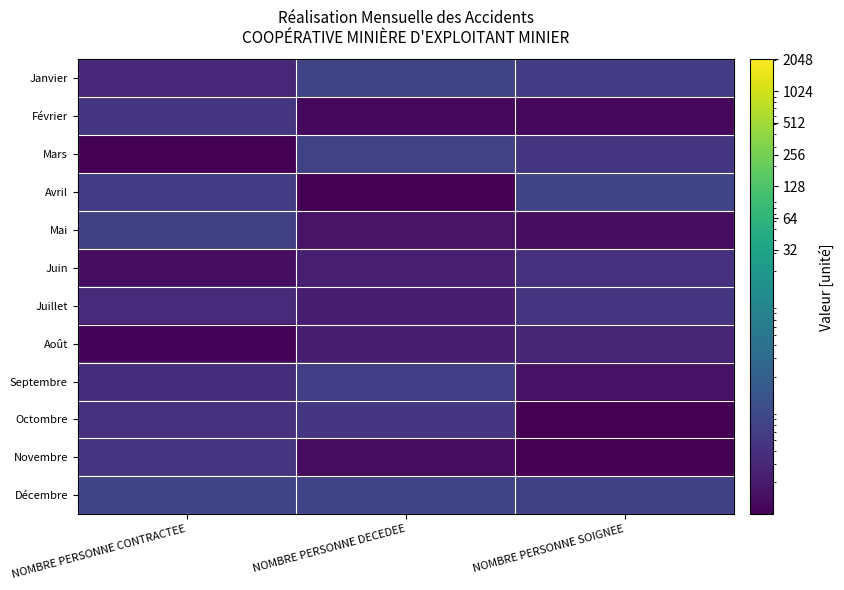

Reading right to left, list all the values displayed in this chart.

Janvier: NOMBRE PERSONNE SOIGNEE=0.6	NOMBRE PERSONNE DECEDEE=0.8	NOMBRE PERSONNE CONTRACTEE=0.3
Février: NOMBRE PERSONNE SOIGNEE=0.1	NOMBRE PERSONNE DECEDEE=0.1	NOMBRE PERSONNE CONTRACTEE=0.5
Mars: NOMBRE PERSONNE SOIGNEE=0.5	NOMBRE PERSONNE DECEDEE=0.7	NOMBRE PERSONNE CONTRACTEE=0.0
Avril: NOMBRE PERSONNE SOIGNEE=0.8	NOMBRE PERSONNE DECEDEE=0.0	NOMBRE PERSONNE CONTRACTEE=0.6
Mai: NOMBRE PERSONNE SOIGNEE=0.1	NOMBRE PERSONNE DECEDEE=0.2	NOMBRE PERSONNE CONTRACTEE=0.7
Juin: NOMBRE PERSONNE SOIGNEE=0.4	NOMBRE PERSONNE DECEDEE=0.2	NOMBRE PERSONNE CONTRACTEE=0.1
Juillet: NOMBRE PERSONNE SOIGNEE=0.5	NOMBRE PERSONNE DECEDEE=0.2	NOMBRE PERSONNE CONTRACTEE=0.3
Août: NOMBRE PERSONNE SOIGNEE=0.3	NOMBRE PERSONNE DECEDEE=0.2	NOMBRE PERSONNE CONTRACTEE=0.1
Septembre: NOMBRE PERSONNE SOIGNEE=0.2	NOMBRE PERSONNE DECEDEE=0.6	NOMBRE PERSONNE CONTRACTEE=0.4
Octombre: NOMBRE PERSONNE SOIGNEE=0.0	NOMBRE PERSONNE DECEDEE=0.5	NOMBRE PERSONNE CONTRACTEE=0.4
Novembre: NOMBRE PERSONNE SOIGNEE=0.1	NOMBRE PERSONNE DECEDEE=0.1	NOMBRE PERSONNE CONTRACTEE=0.5
Décembre: NOMBRE PERSONNE SOIGNEE=0.6	NOMBRE PERSONNE DECEDEE=0.8	NOMBRE PERSONNE CONTRACTEE=0.8